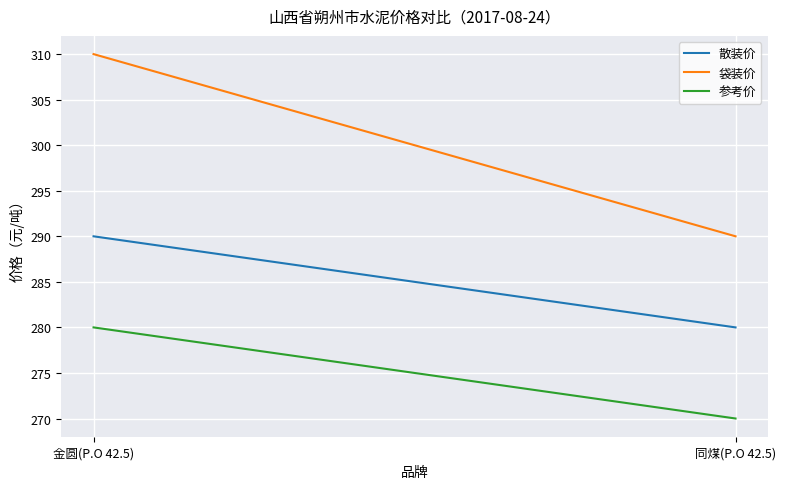

What is the maximum value shown in the chart?

310